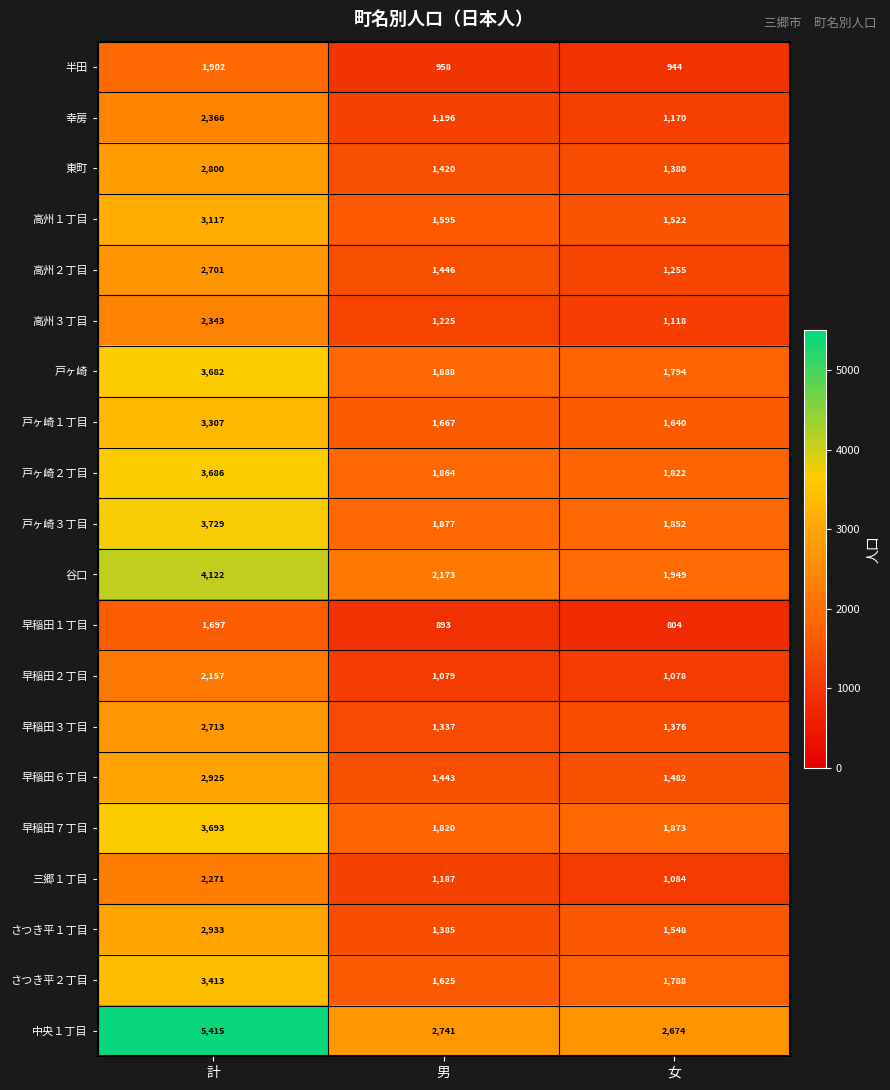

At which label does 谷口 first exceed 2173?

計